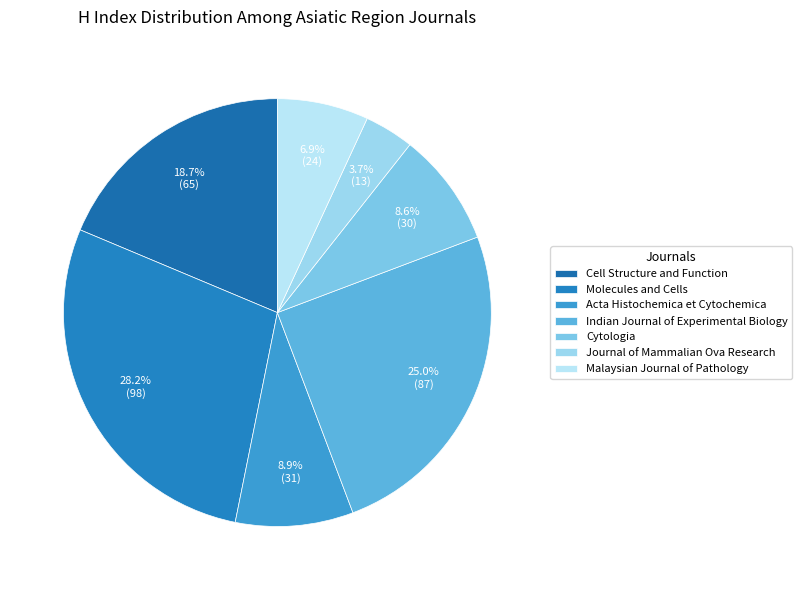

How many segments does this pie chart have?

7